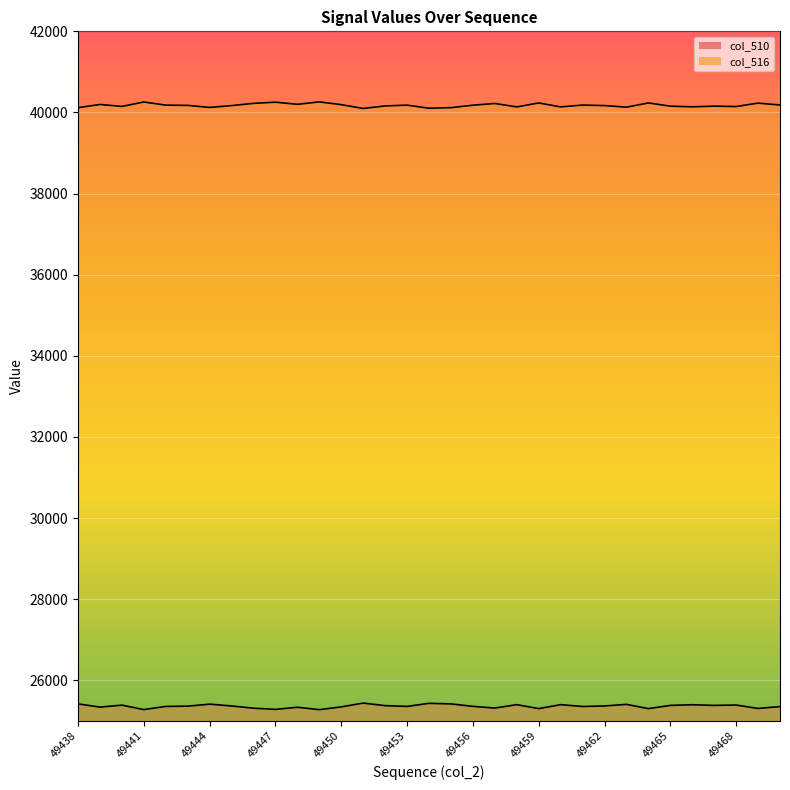

How many categories are shown in the chart?

33